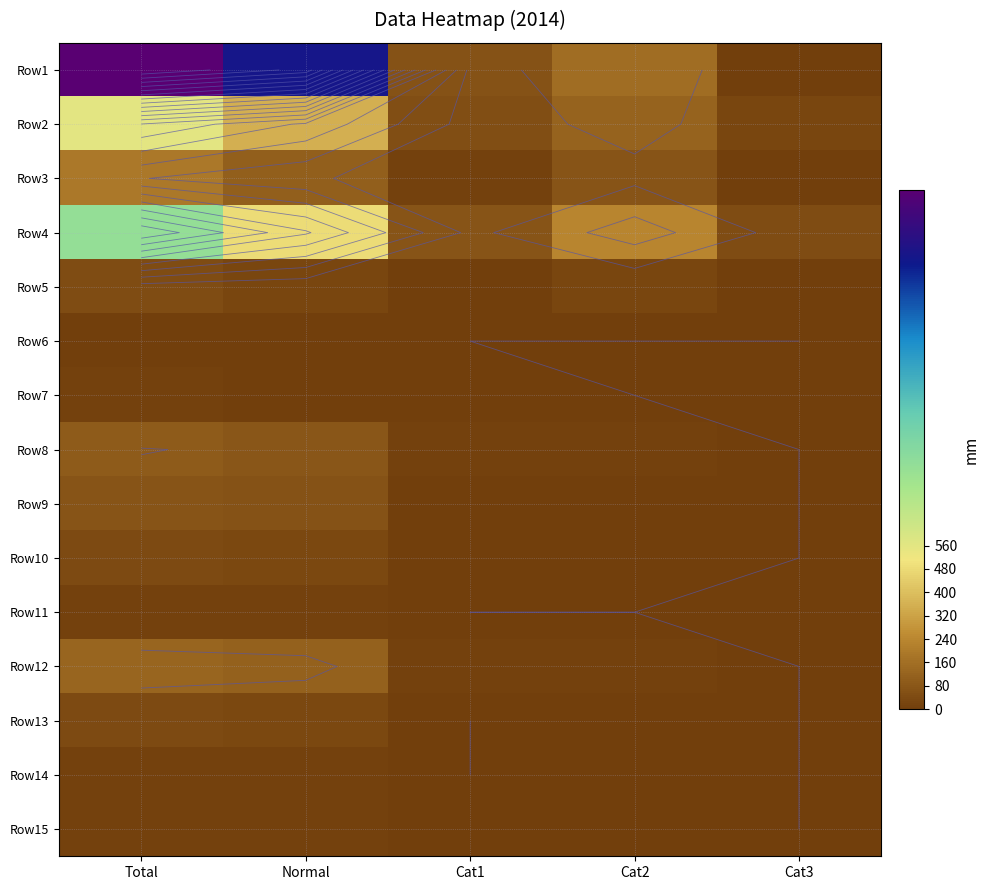

The Row7 series shows 5 at Cat2. True or false?

False